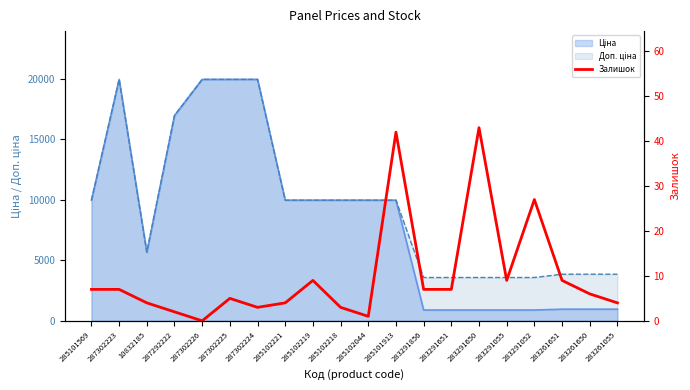

Which category has the lowest value across all series?

287302226